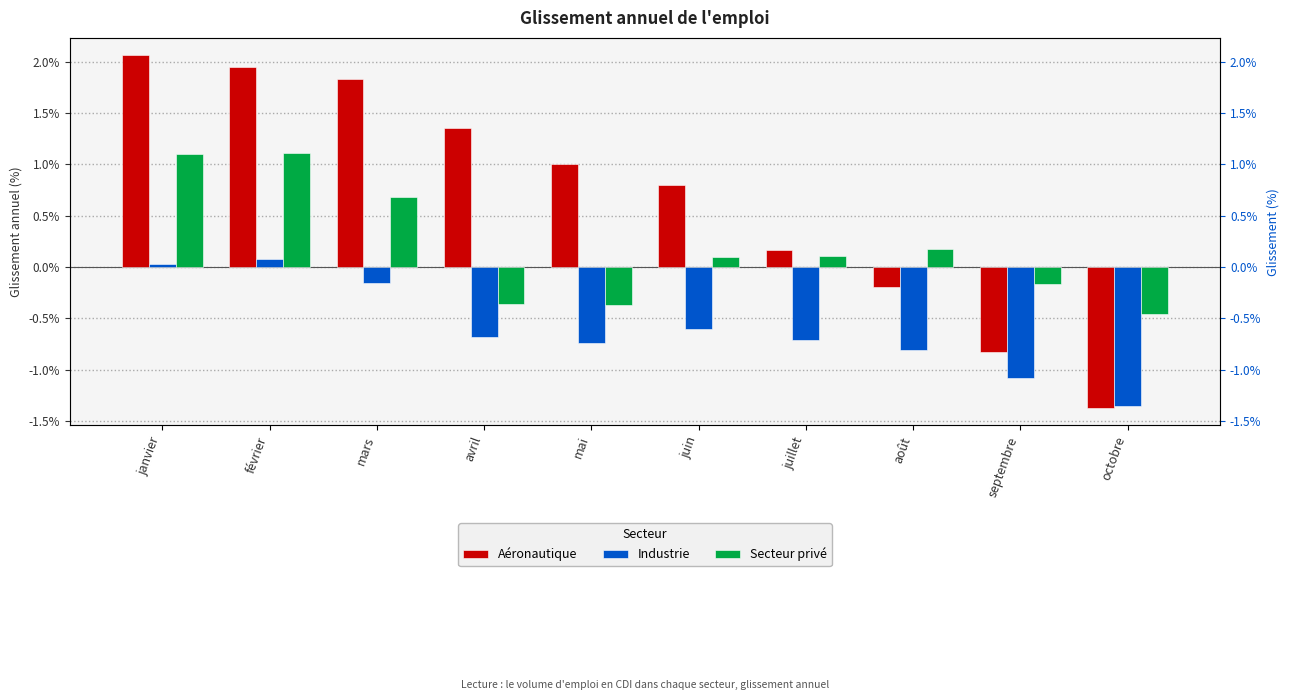

At juillet, list the series in order from smallest to largest.

Industrie, Secteur privé, Aéronautique